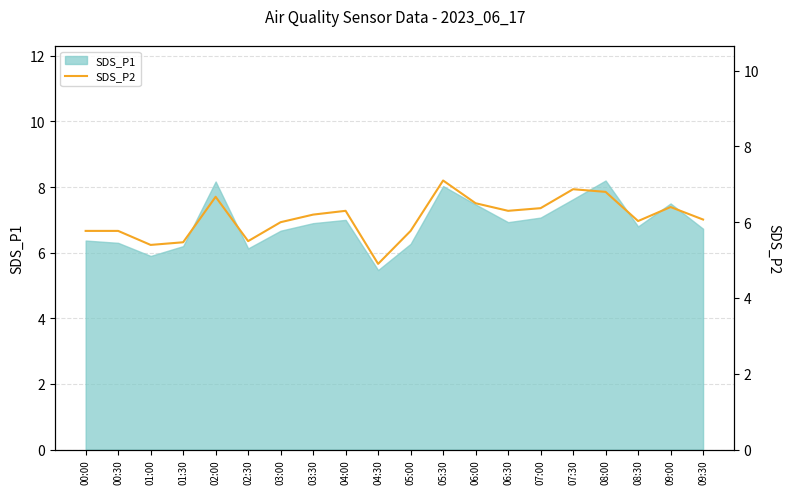

What is the sum of the values at 04:30 and 07:30?

11.8